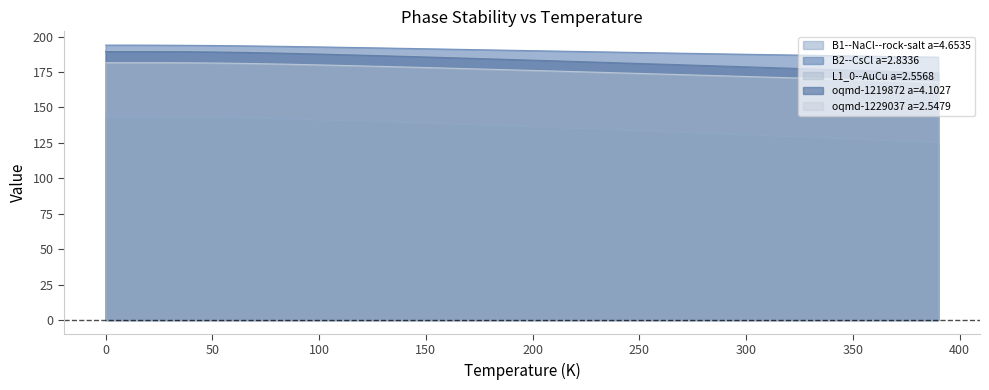

True or false: oqmd-1219872 a=4.1027 and B1--NaCl--rock-salt a=4.6535 intersect in this chart.

False